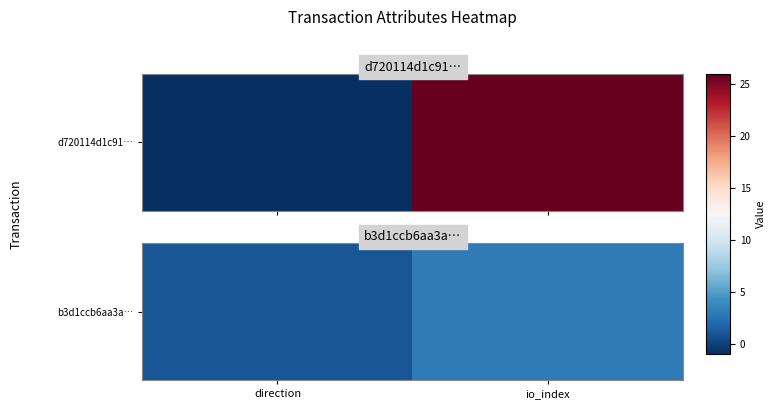

Rank the categories by value from lowest to highest.

direction, io_index